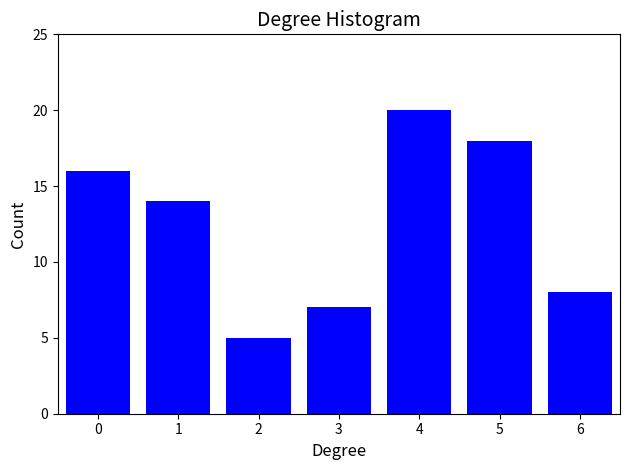

Reading left to right, extract all data points from this chart.

0=16	1=14	2=5	3=7	4=20	5=18	6=8